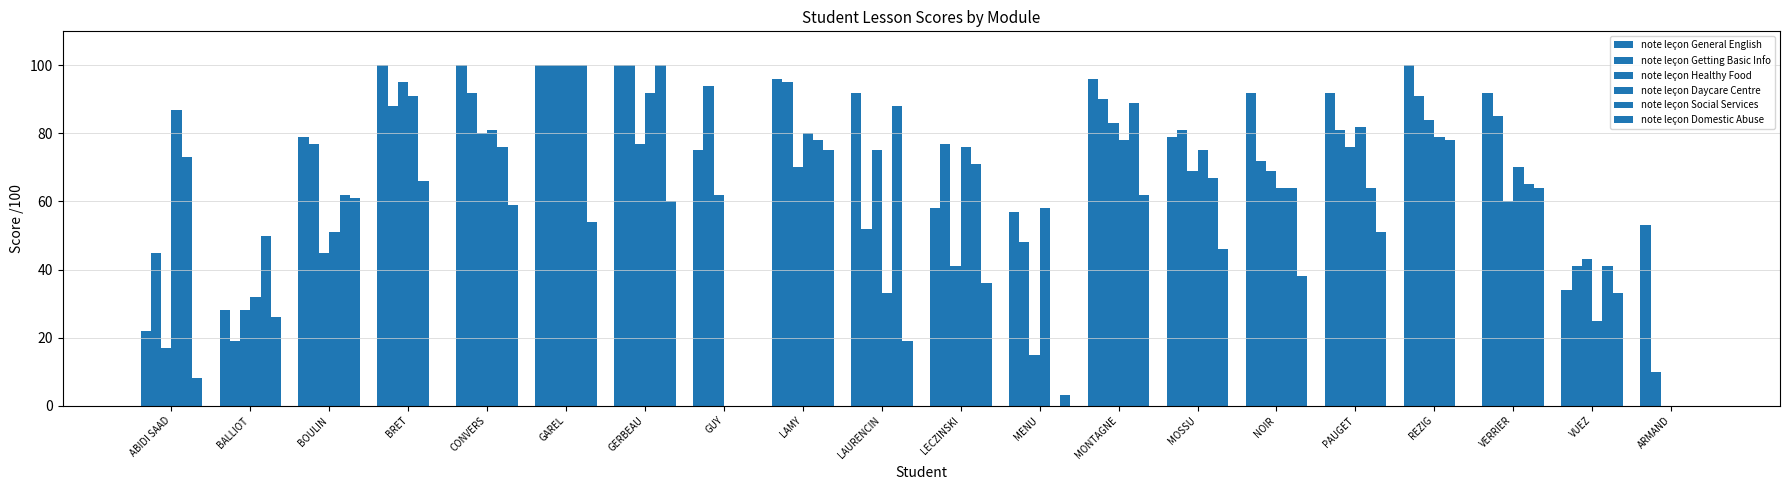

What is the label of the 15th bar from the right?

GAREL